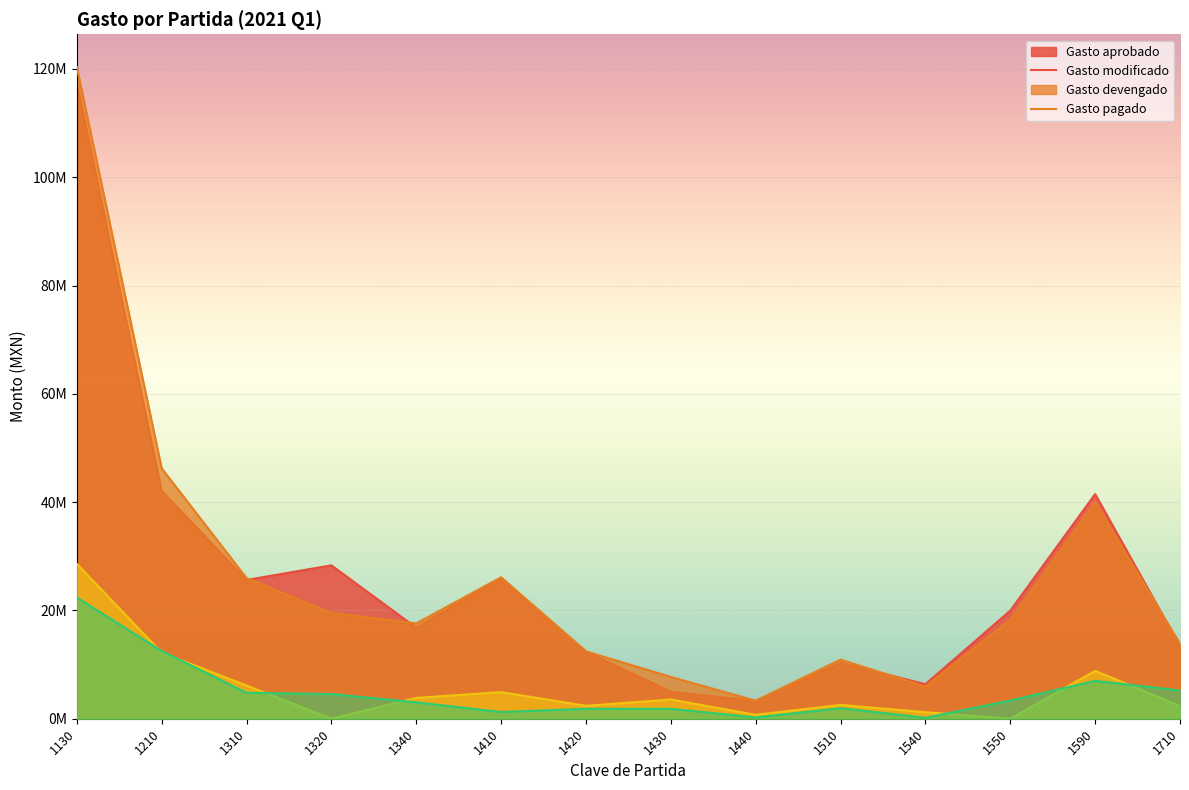

What are all the series names shown in the legend?

Gasto aprobado, Gasto modificado, Gasto devengado, Gasto pagado